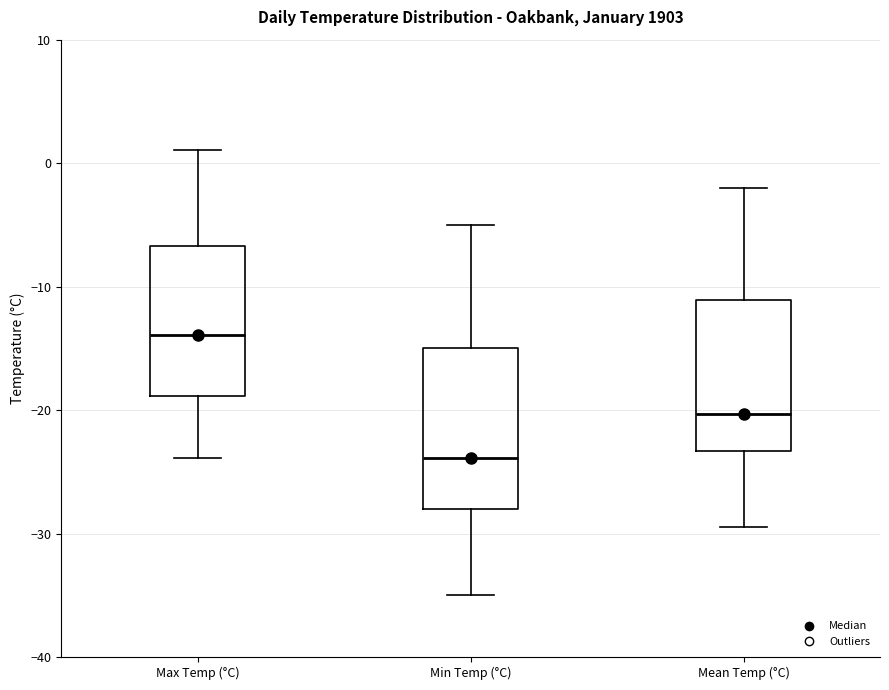

Reading left to right, transcribe this box plot: for each box, give where its median line is, the range the box spans, and where its two whiskers end, as read against the y-axis. The values are not printed on the chart, so give them approximately, as read against the axis.

Max Temp (°C): median -14, box -19 to -7, whiskers -24 to 1
Min Temp (°C): median -24, box -28 to -15, whiskers -35 to -5
Mean Temp (°C): median -20, box -23 to -11, whiskers -29 to -2